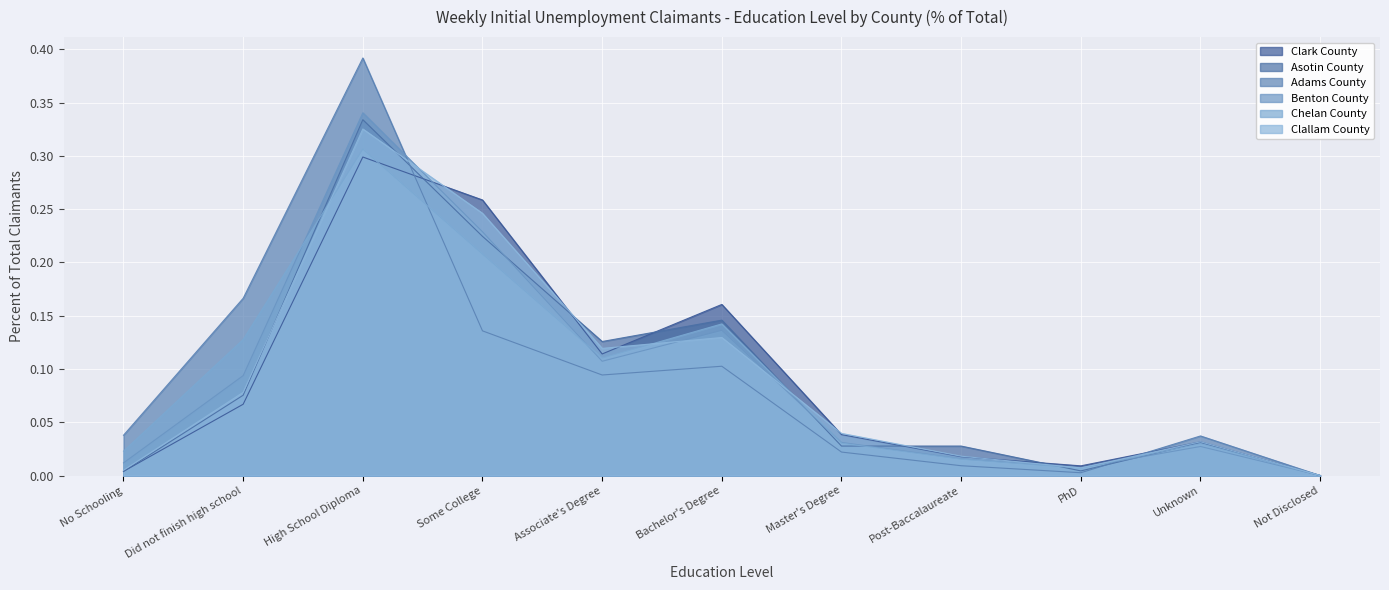

Where is the first local maximum for Adams County?

High School Diploma